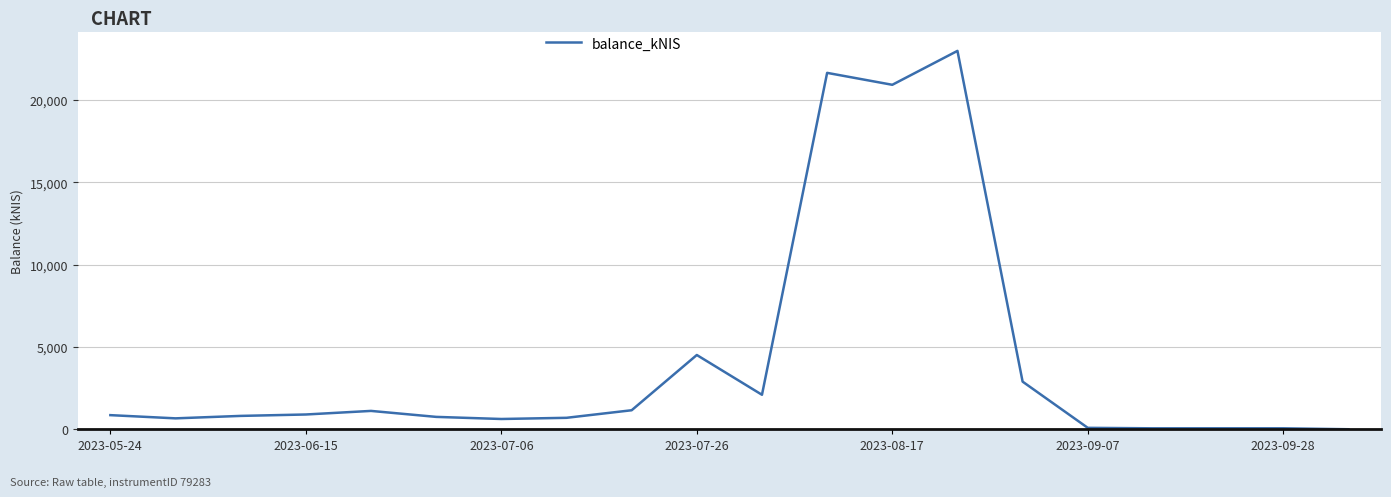

What is the difference between the maximum and minimum values?

22985.3